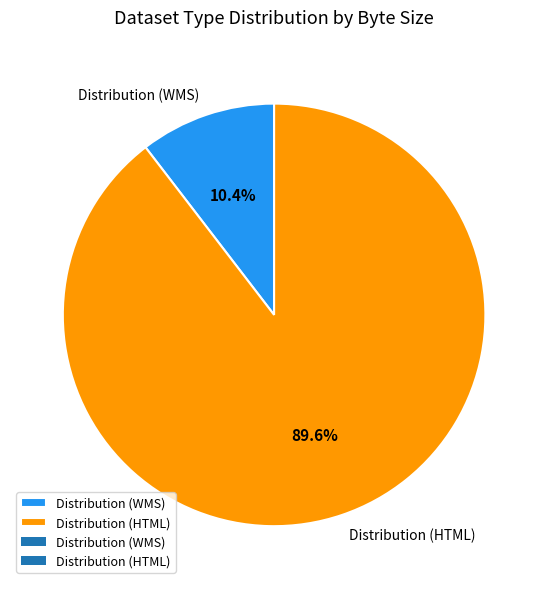

To the nearest percent, what is the difference between the Distribution (HTML) and Distribution (WMS) slice percentages?

79%